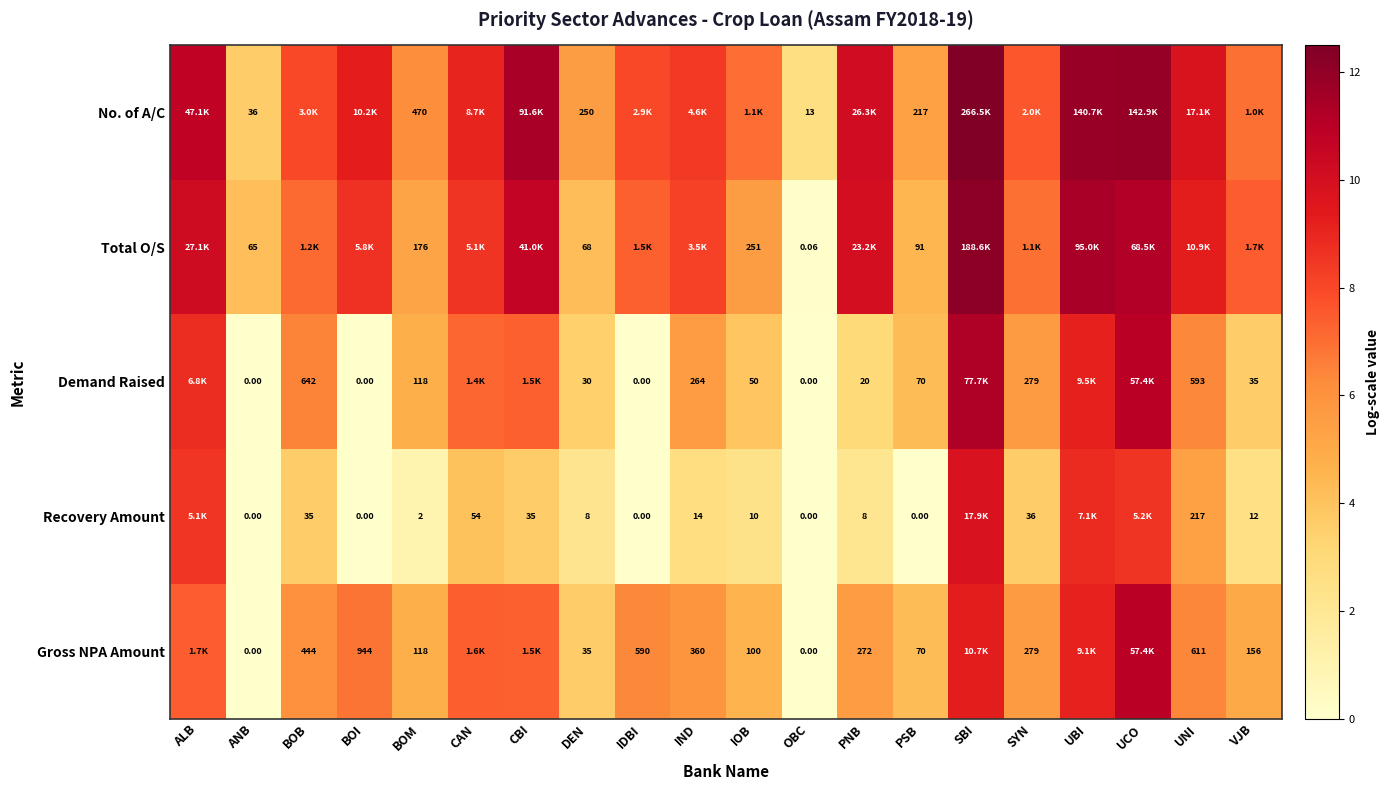

List the series in order of their peak value, lowest first.

Recovery Amount, Gross NPA Amount, Demand Raised, Total O/S, No. of A/C